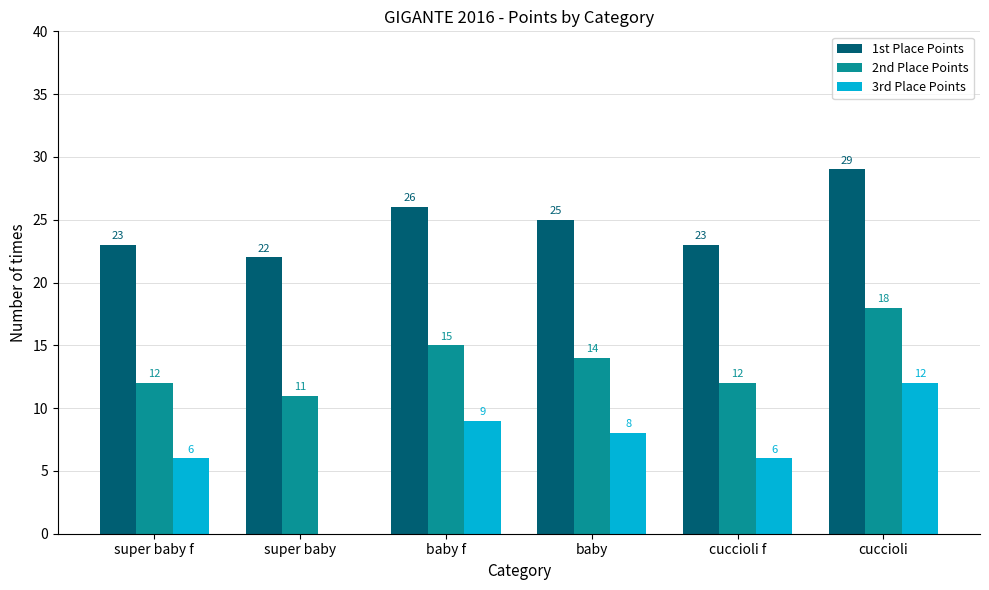

Which series has the largest range (max minus min)?

3rd Place Points